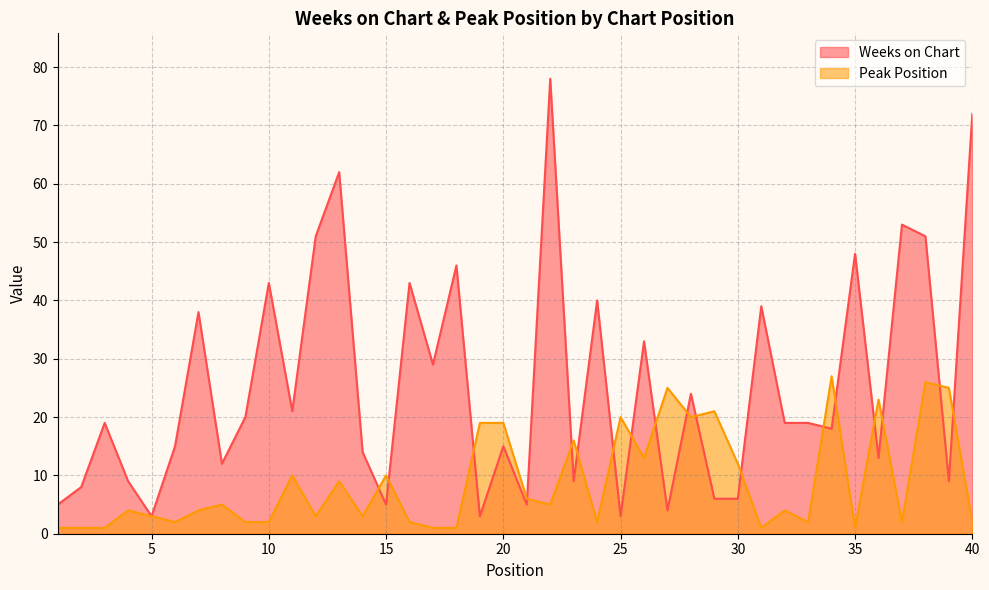

What is the total value across all series at 37?

55